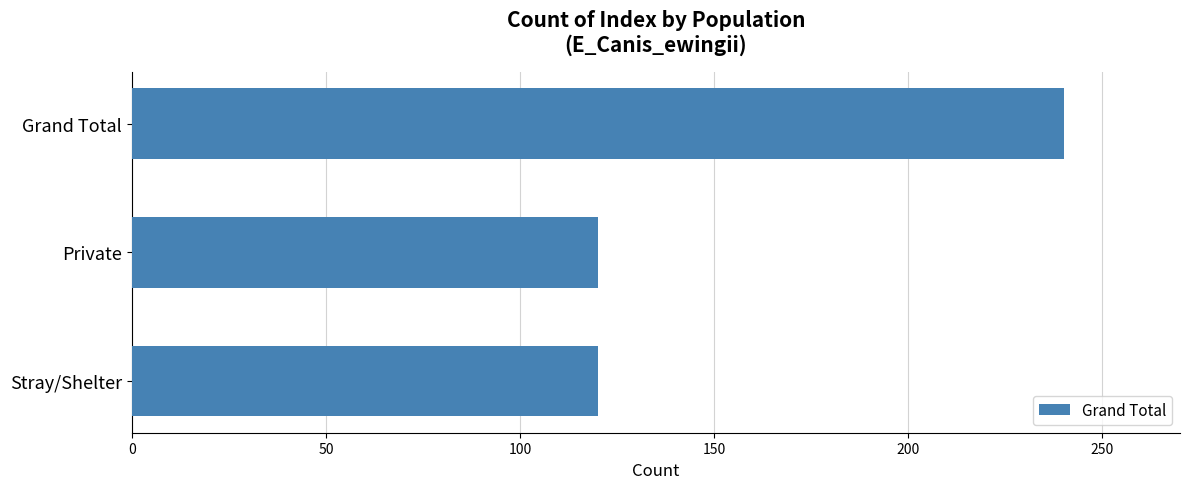

What is the difference between the maximum and minimum values?

120